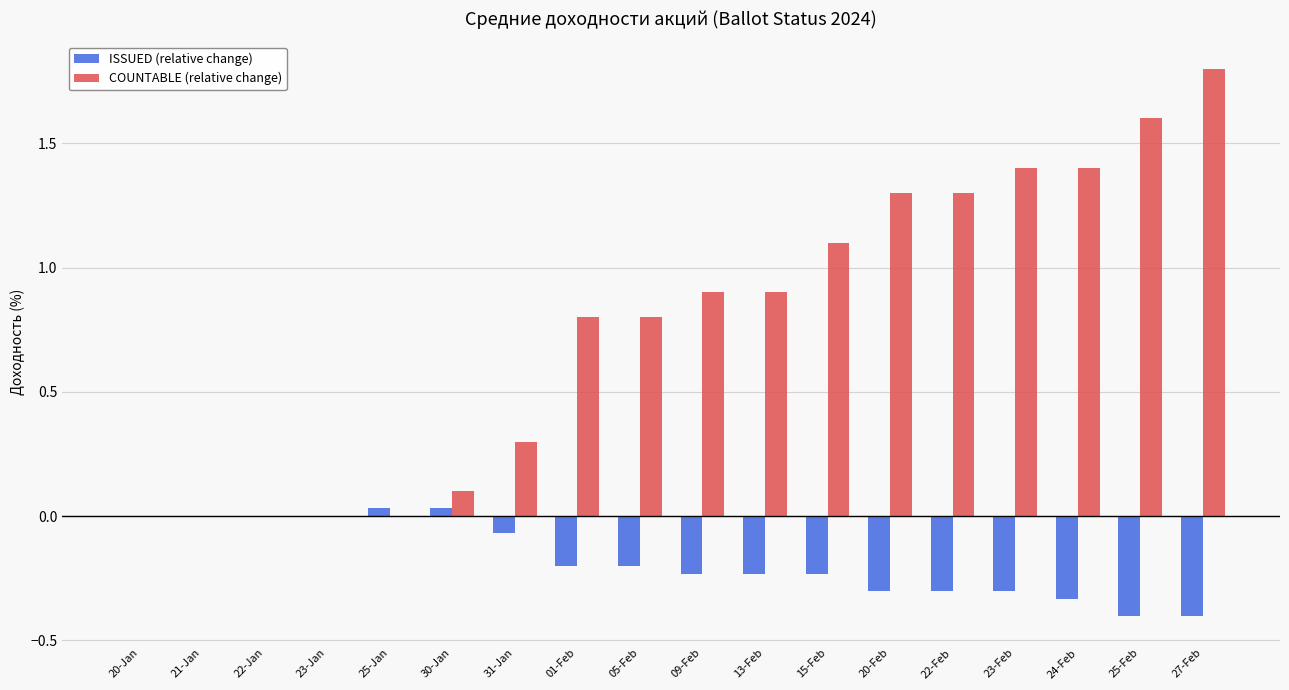

True or false: COUNTABLE (relative change) has a value of 1.1 at 01-Feb.

False